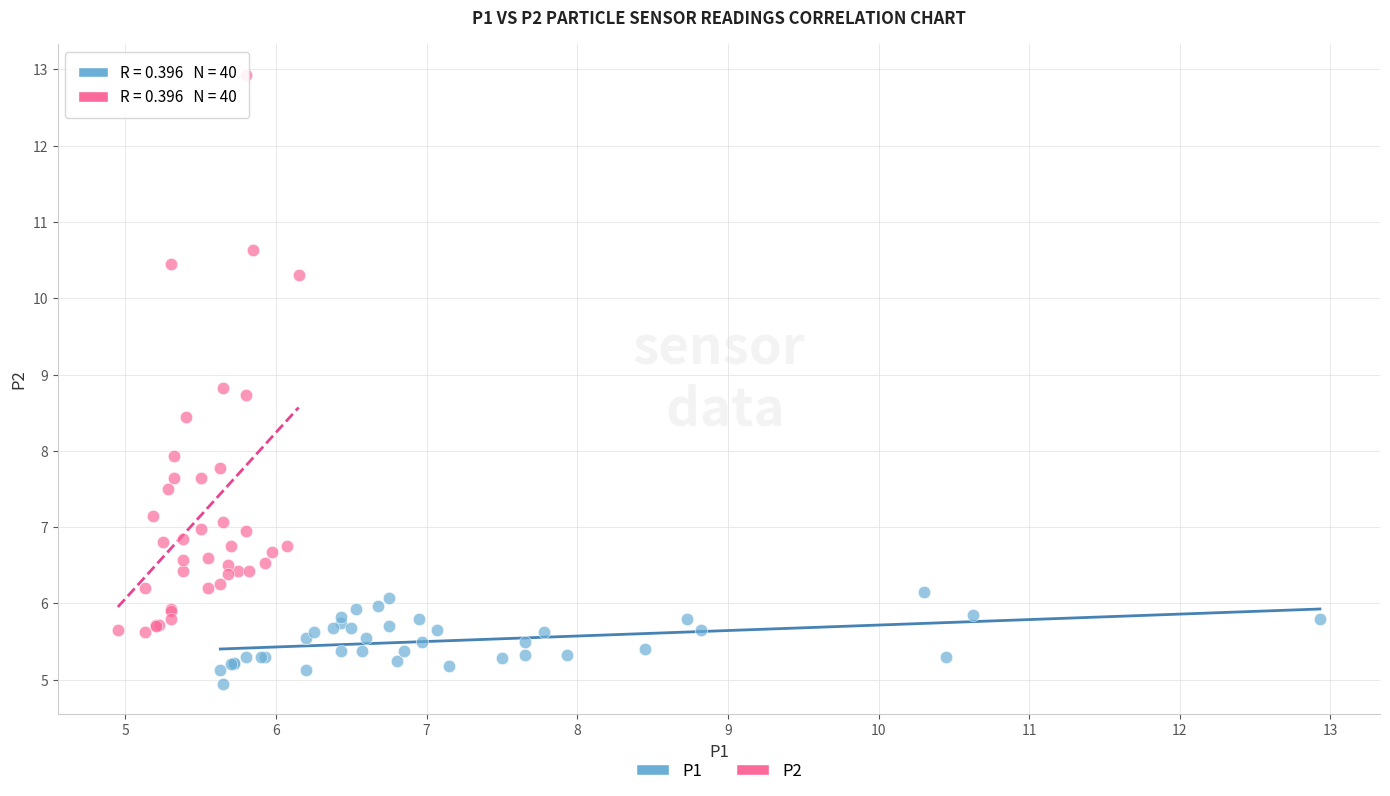

Which series reaches the minimum Y coordinate?

P1